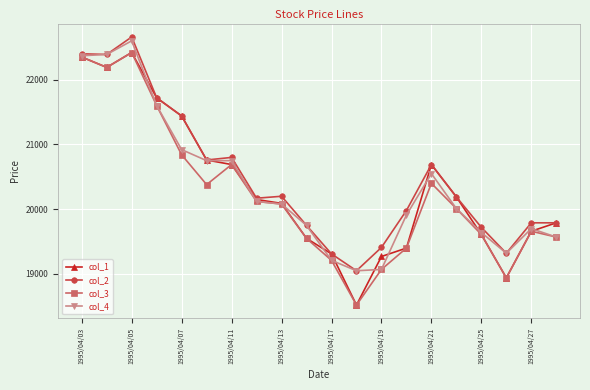

What is the minimum value for col_4?

19050